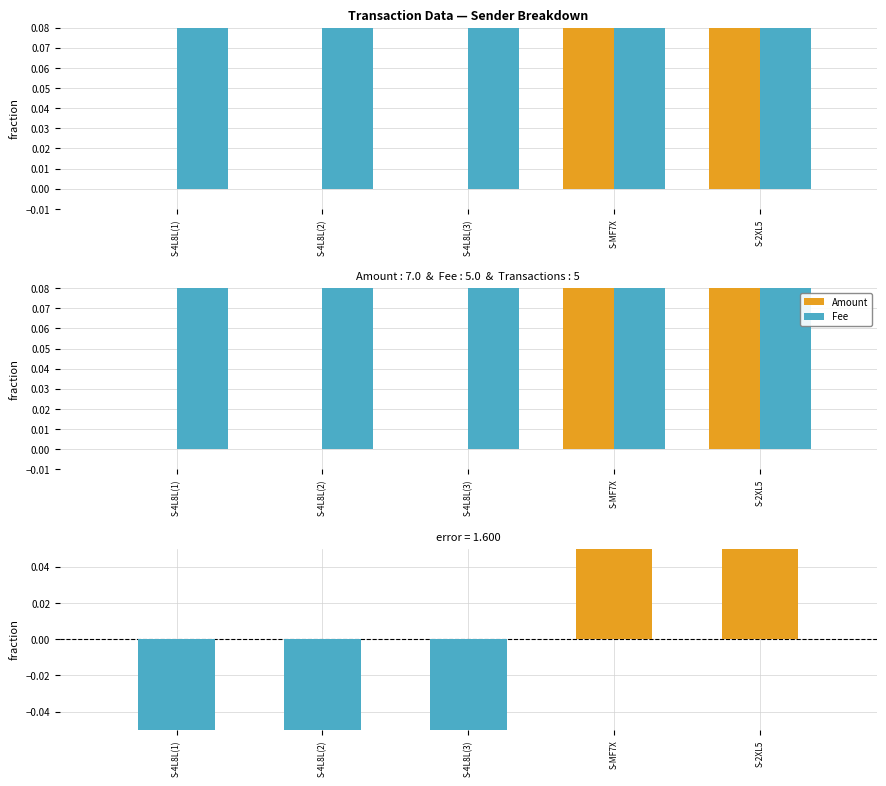

Reading left to right, transcribe all the data shown in this chart.

Amount: S-4L8L(1)=0	S-4L8L(2)=0	S-4L8L(3)=0	S-MF7X=3	S-2XL5=4
Fee: S-4L8L(1)=1	S-4L8L(2)=1	S-4L8L(3)=1	S-MF7X=1	S-2XL5=1